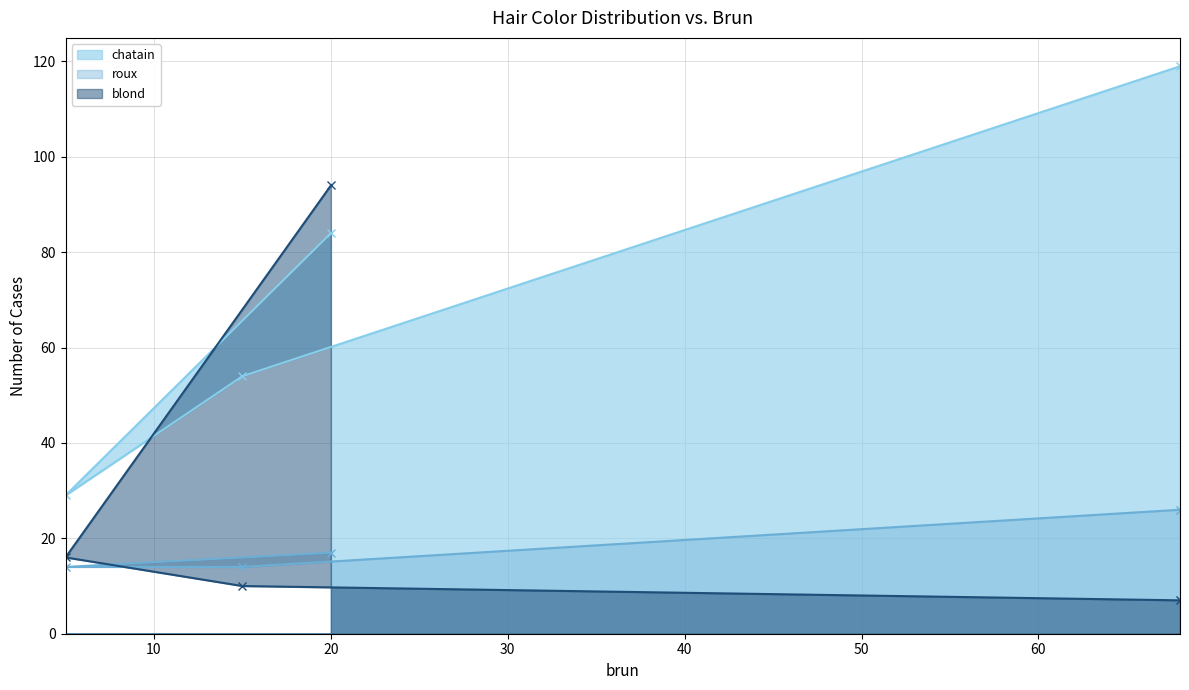

What is the value of the blond point at the 3rd from the left?

94